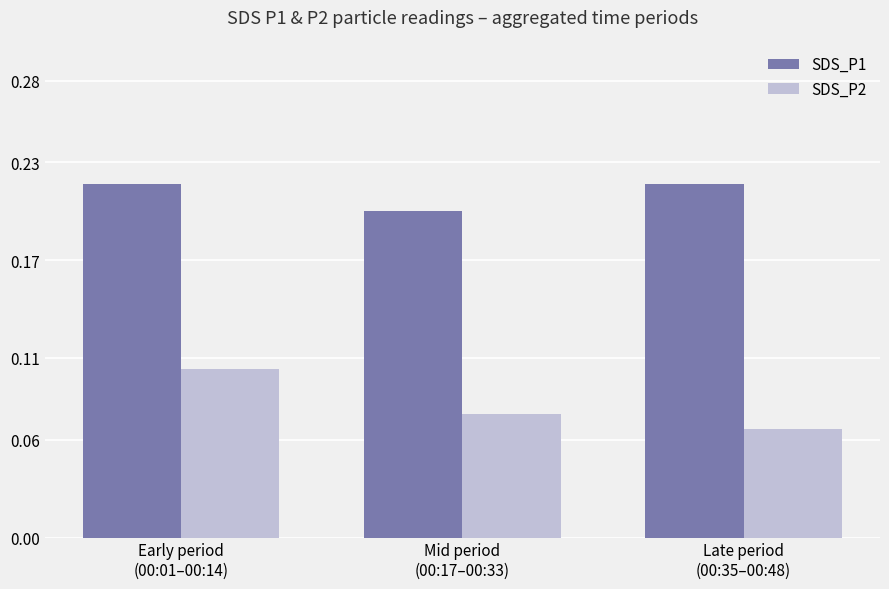

What is the sum of all SDS_P1 values?

0.6